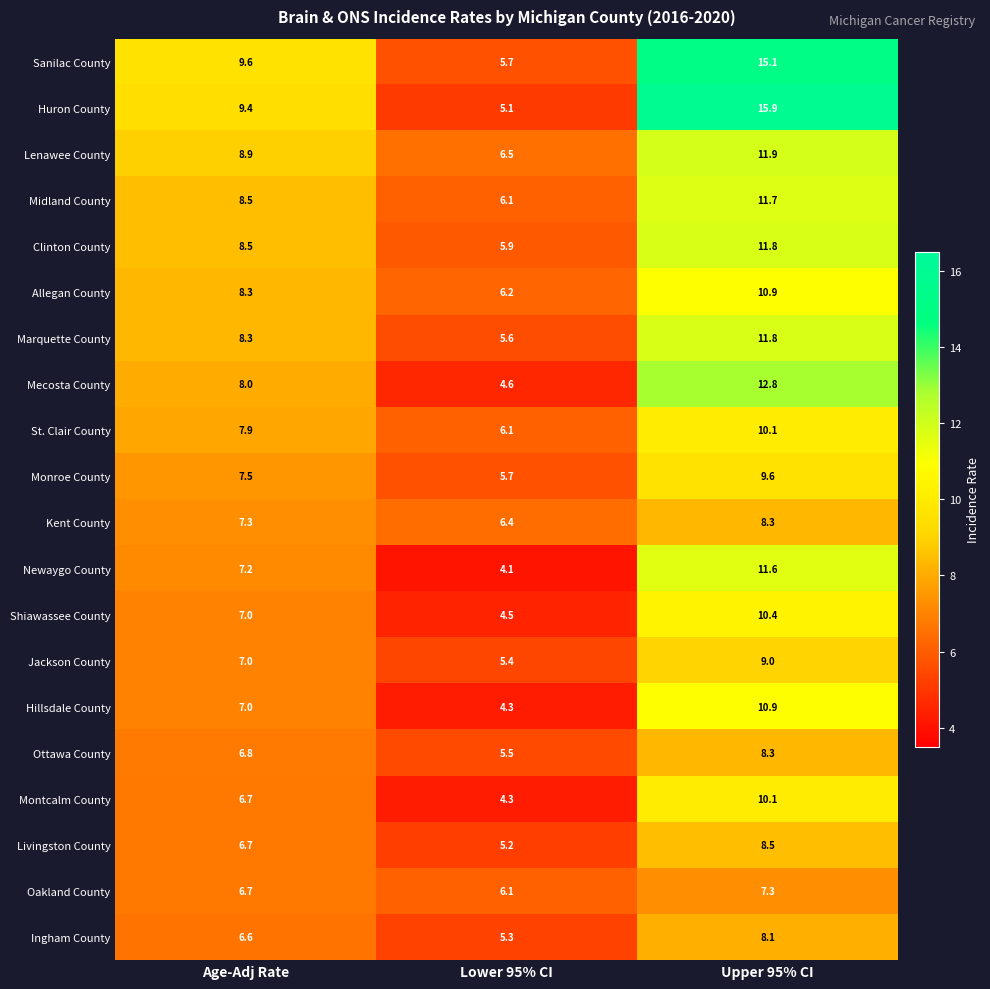

What is the difference between the Montcalm County values at Age-Adj Rate and Upper 95% CI?

3.4